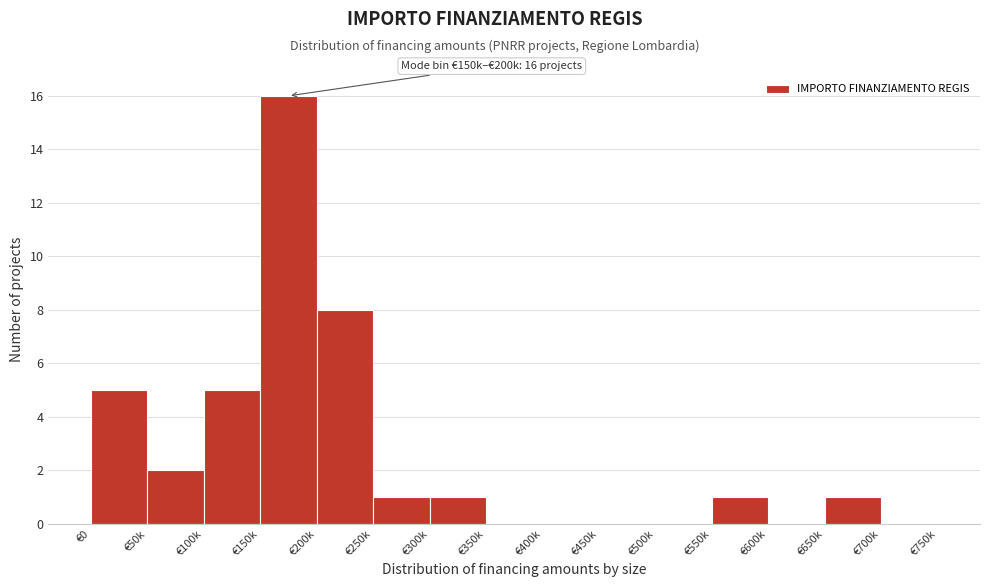

Reading right to left, extract all data points from this chart.

€700k=0	€650k=1	€600k=0	€550k=1	€500k=0	€450k=0	€400k=0	€350k=0	€300k=1	€250k=1	€200k=8	€150k=16	€100k=5	€50k=2	€0=5